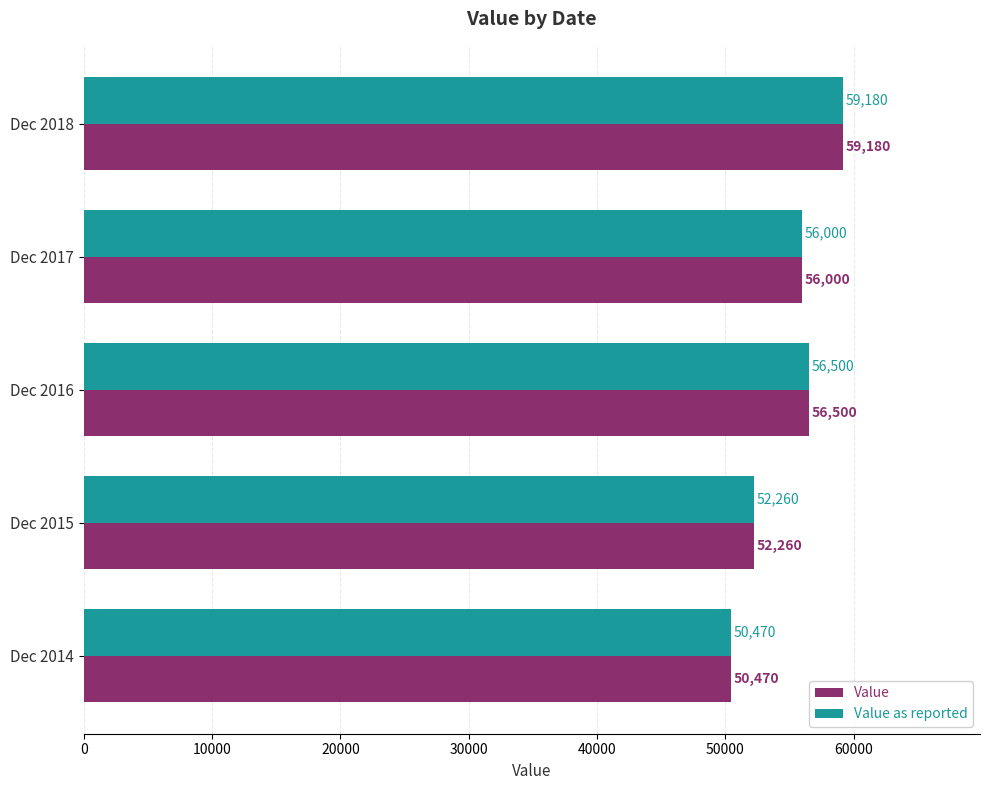

What is the difference between the second highest and minimum values in the Value series?

6030